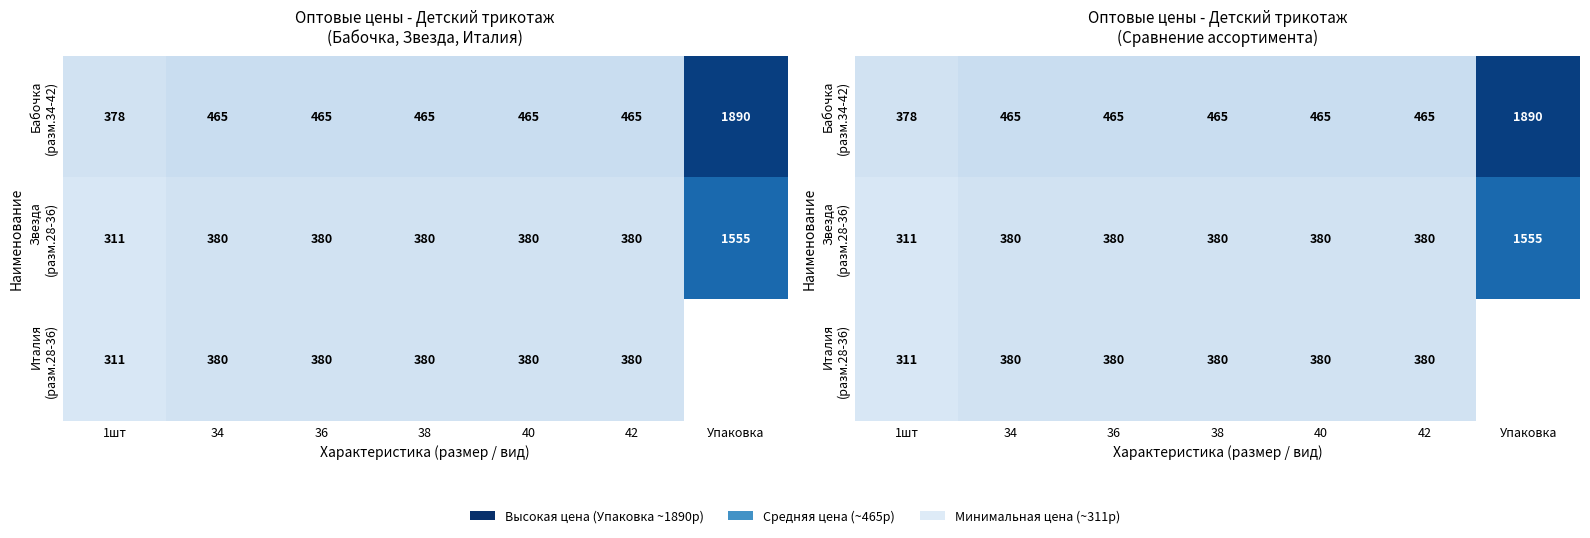

Which series changed the most between 1шт and 36?

Бабочка (разм.34-42)